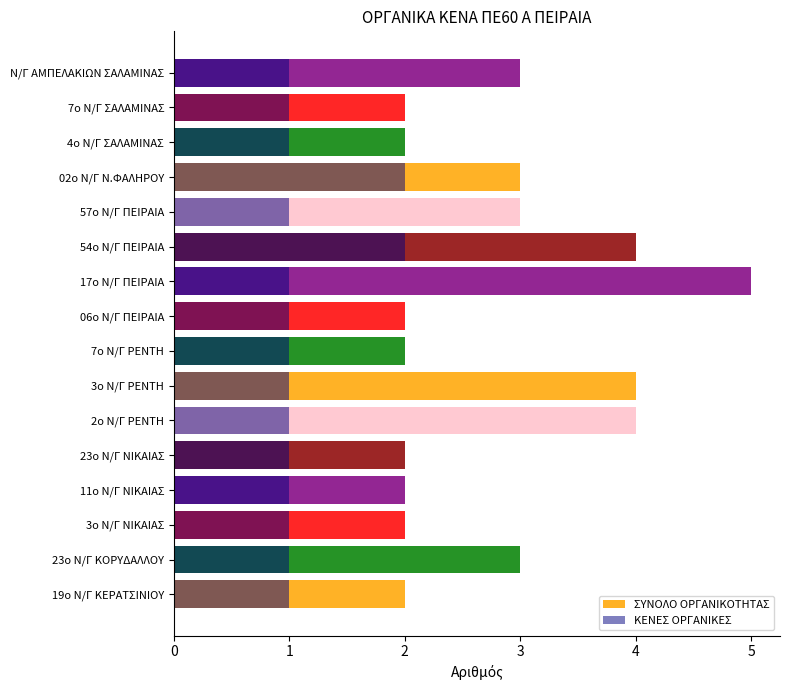

Are the bars horizontal?

Yes